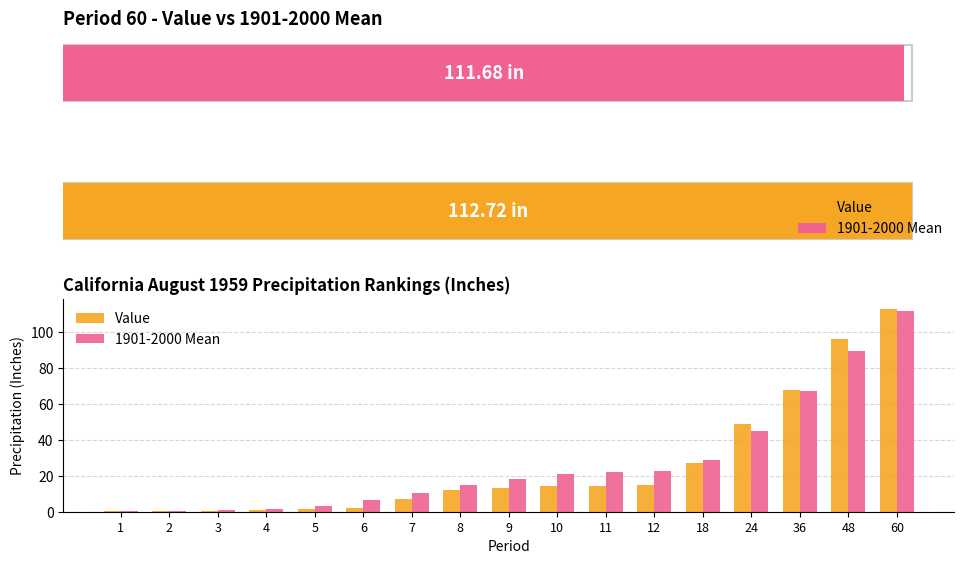

What is the minimum value for Value?

0.2